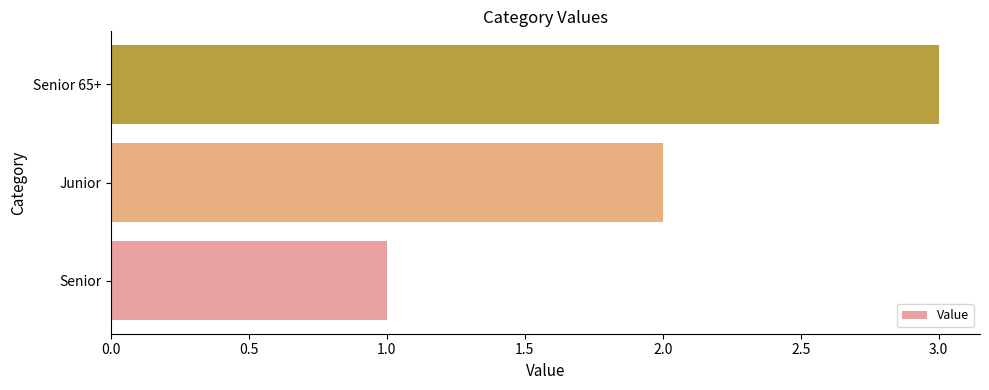

At which label is the value closest to 2?

Junior